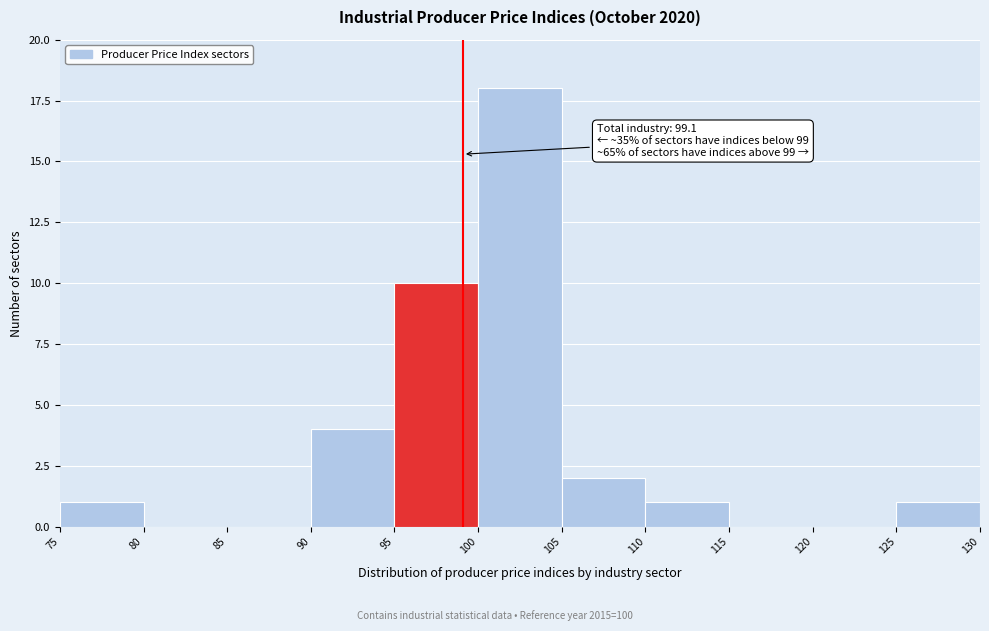

Over which range of the x-axis is the bar tallest?

100 to 105